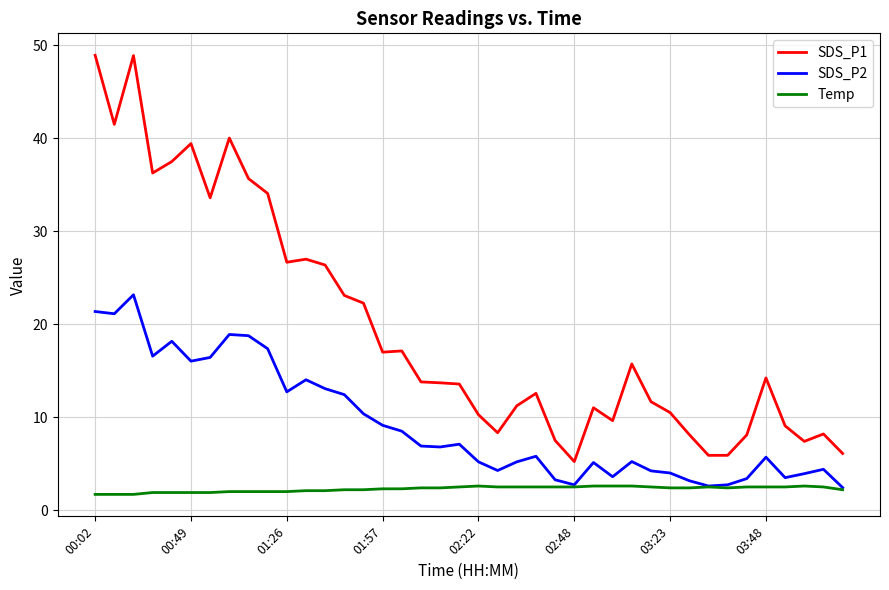

Which series has the largest total across all categories?

SDS_P1